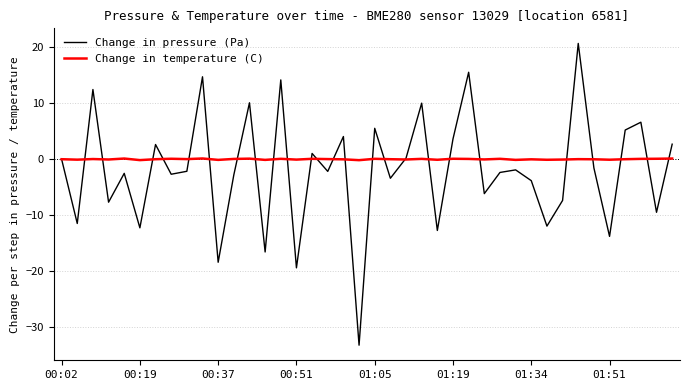

What is the minimum value shown in the chart?

-33.3